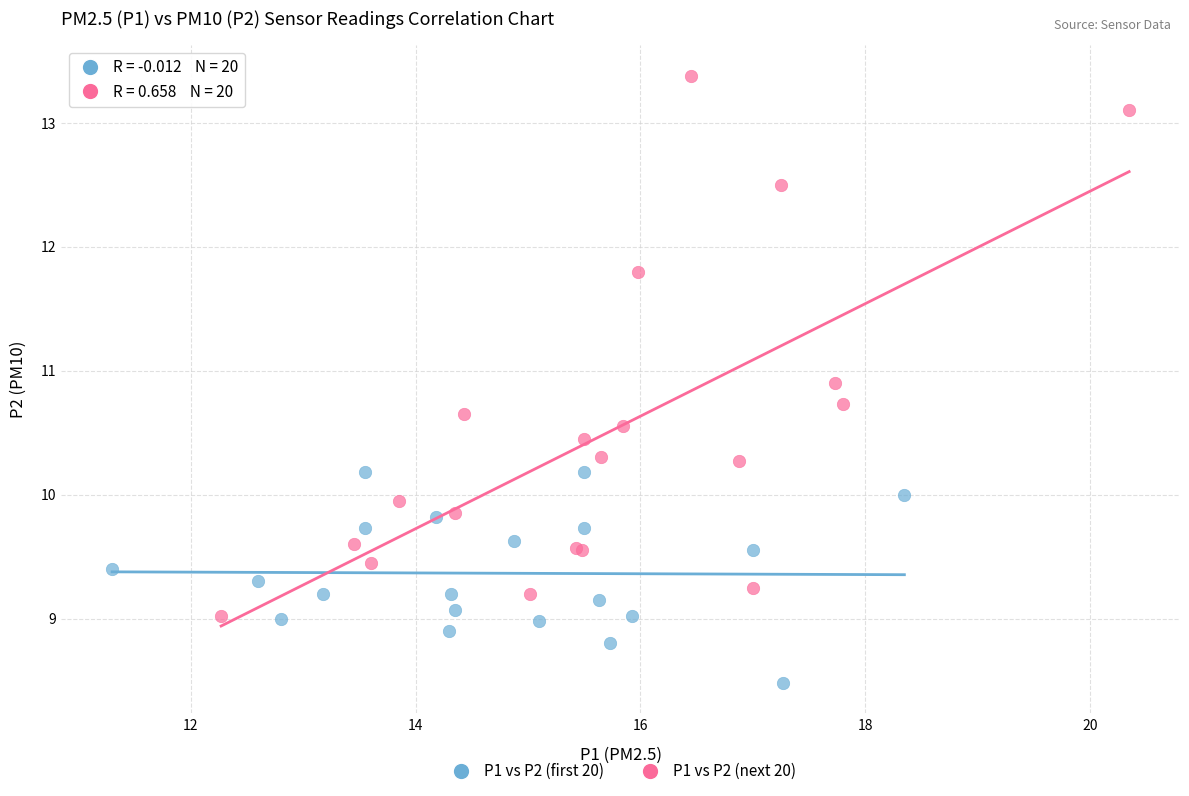

Which series has the widest spread of Y values?

P1 vs P2 (next 20)